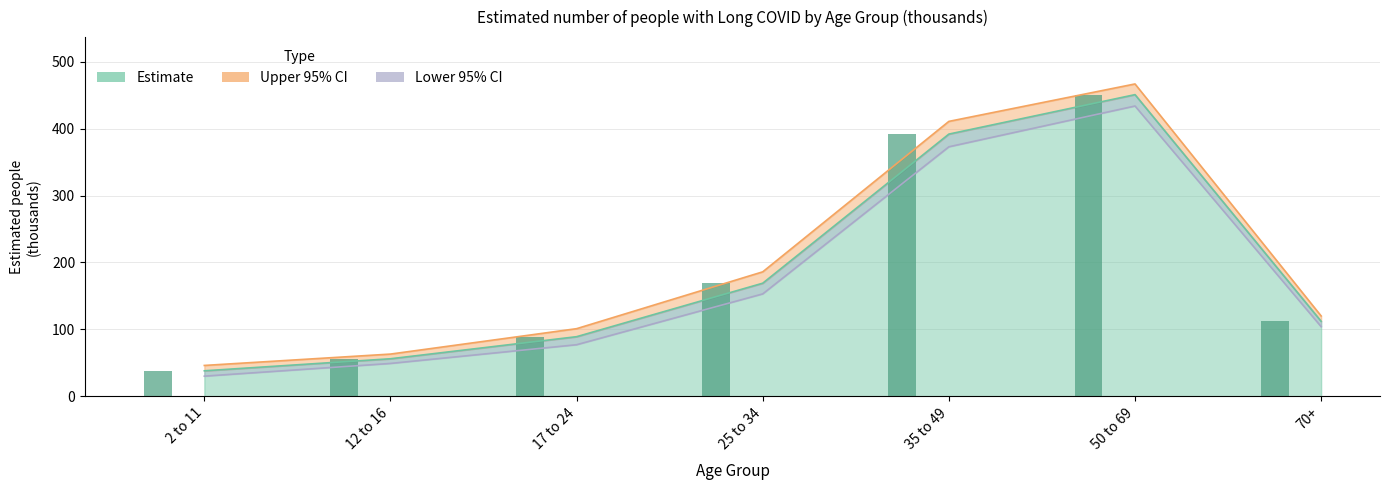

What is the approximate value of Upper 95% CI at 2 to 11, to the nearest 5?

45